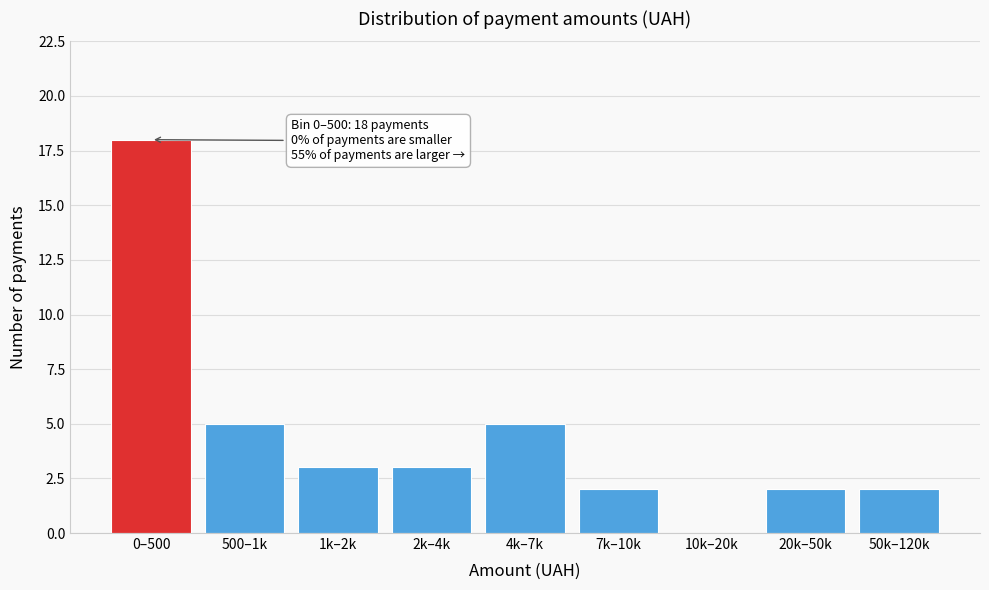

Reading left to right, list all the values displayed in this chart.

0–500=18	500–1k=5	1k–2k=3	2k–4k=3	4k–7k=5	7k–10k=2	10k–20k=0	20k–50k=2	50k–120k=2